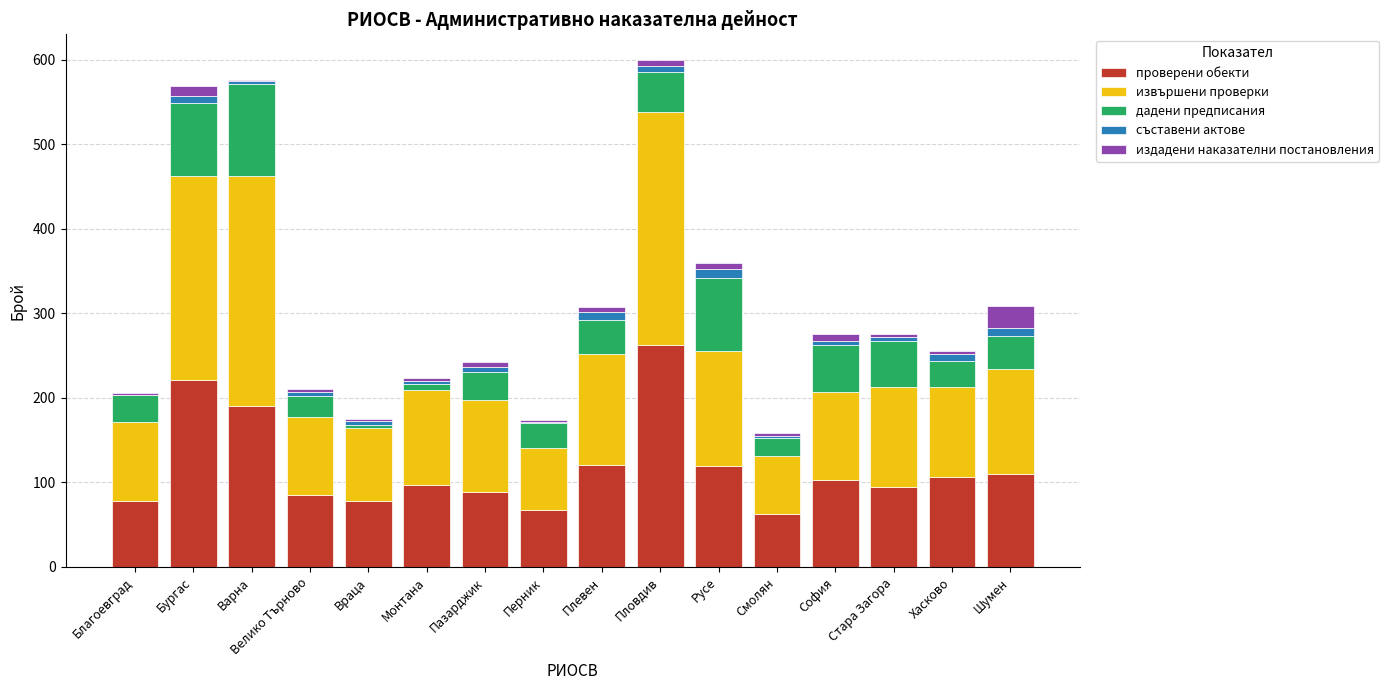

What is the highest value of the проверени обекти series?

262